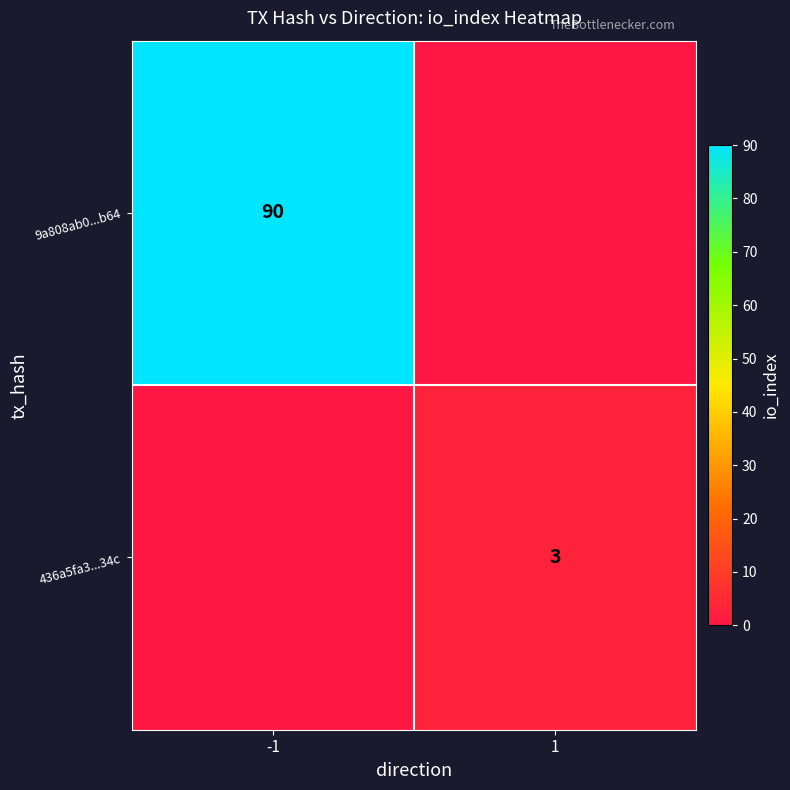

Is it true that 436a5fa3...34c equals 3 at 1?

True